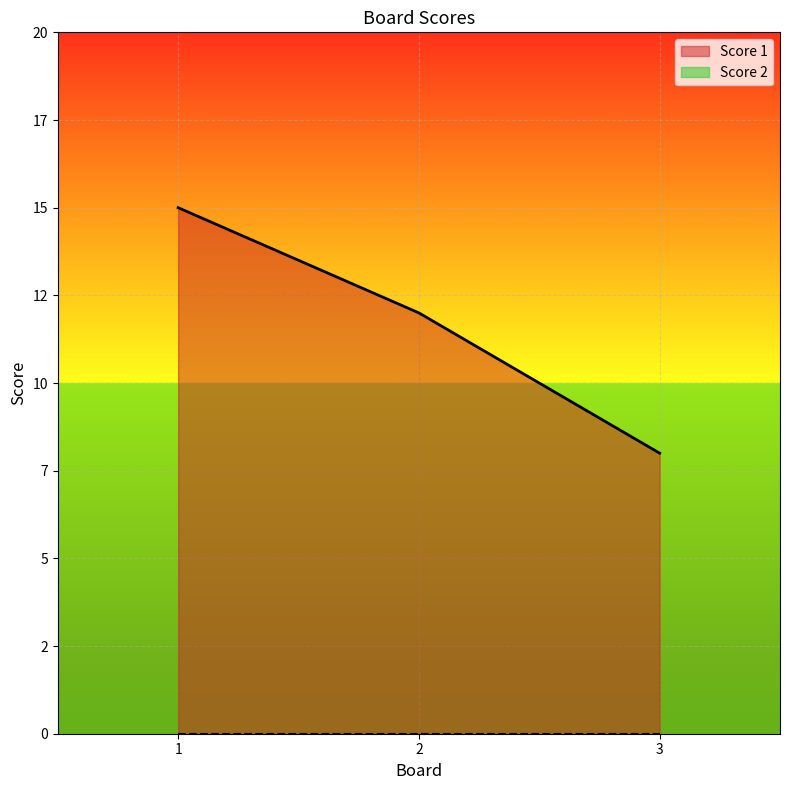

What is the change in value from 1 to 2?

-3